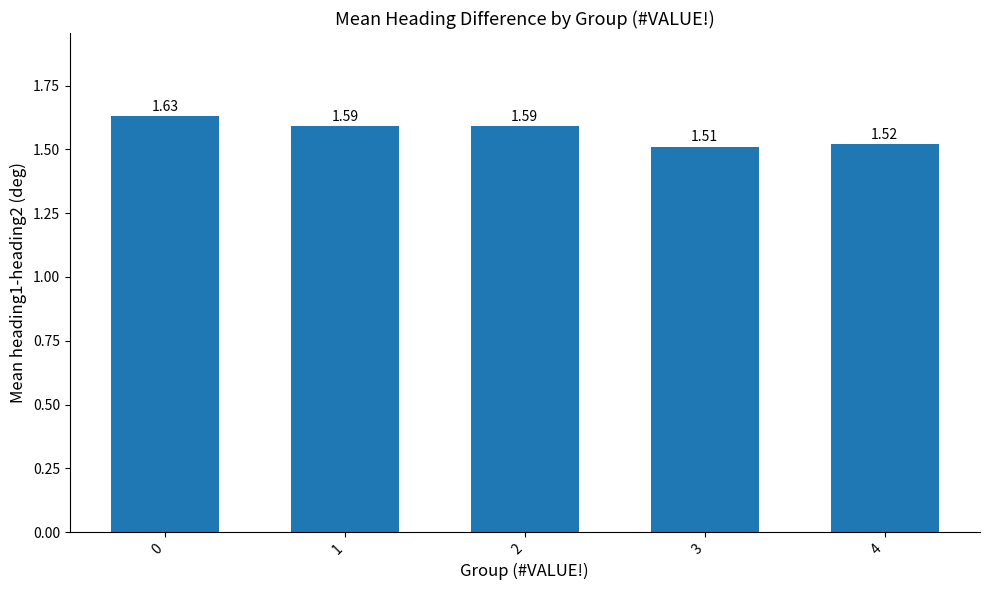

What is the sum of all values?

7.8